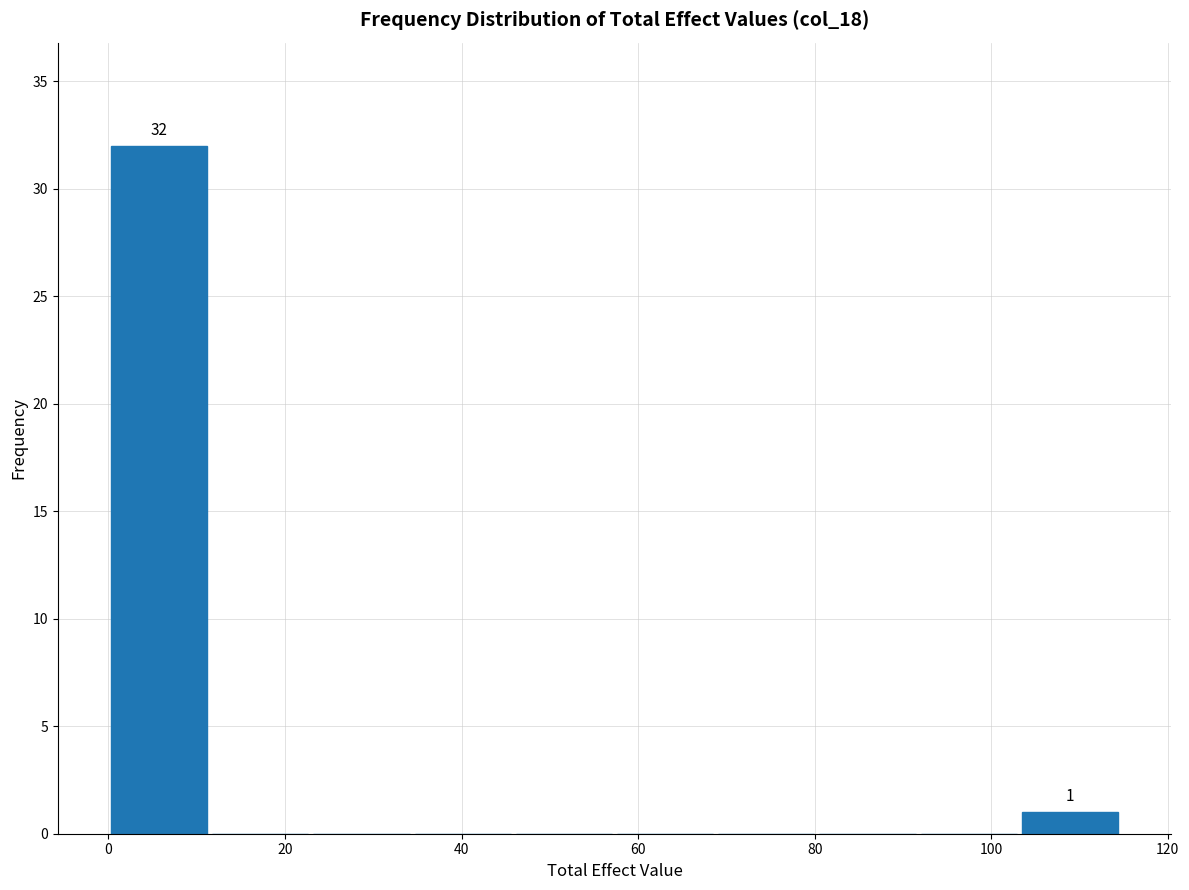

Which range on the x-axis has the tallest bar?

0 to 12